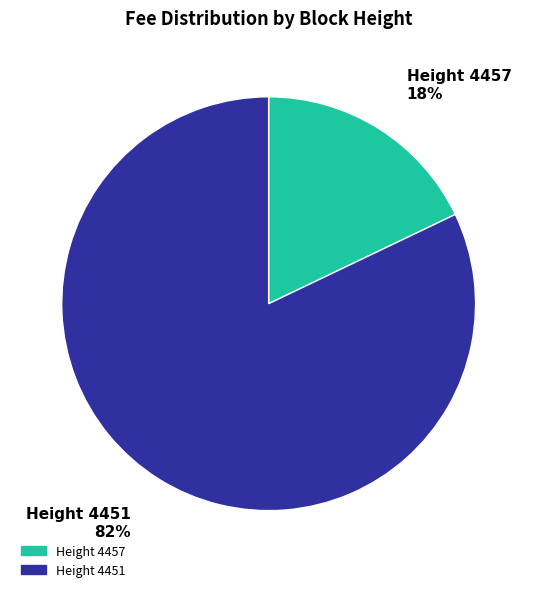

What is the majority slice?

Height 4451